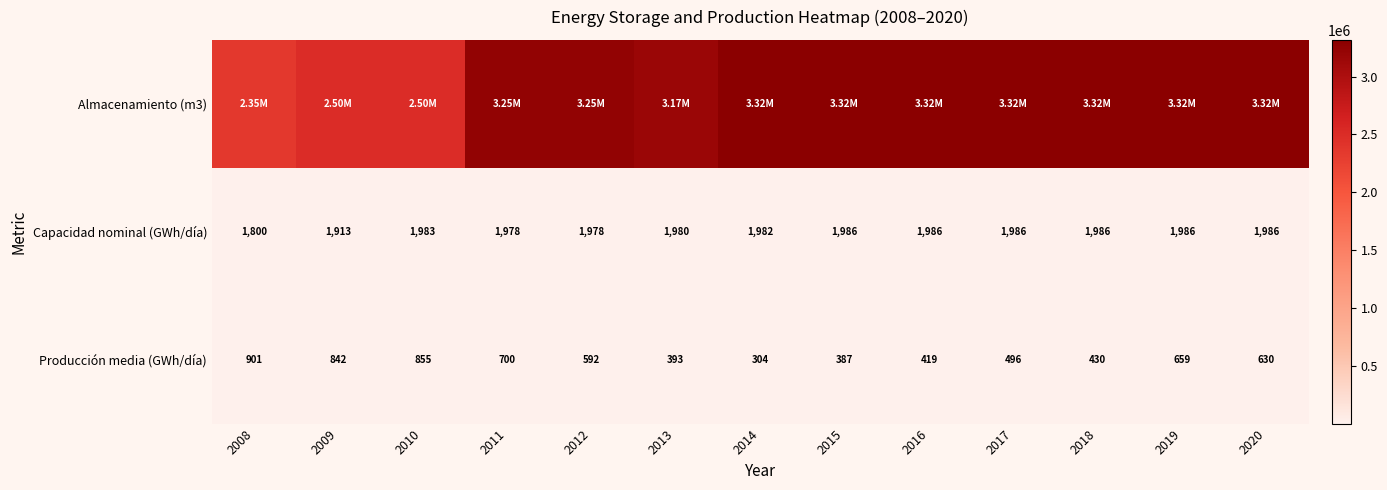

What is the average value of the Capacidad nominal (GWh/día) series?

1964